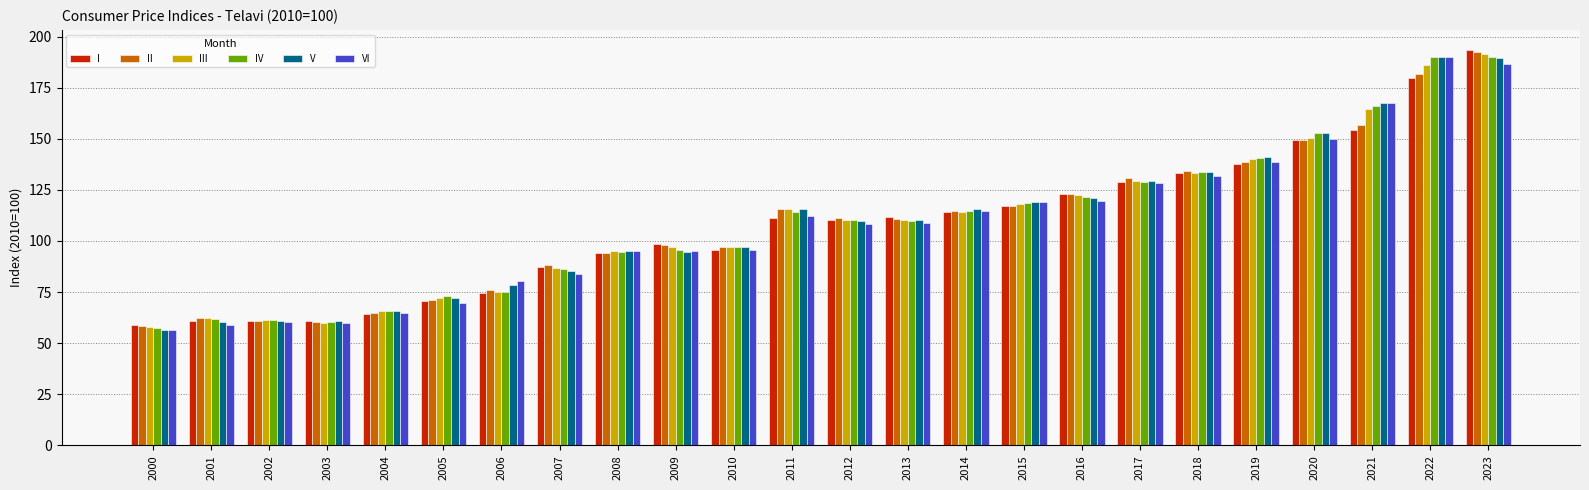

What are all the series names shown in the legend?

I, II, III, IV, V, VI